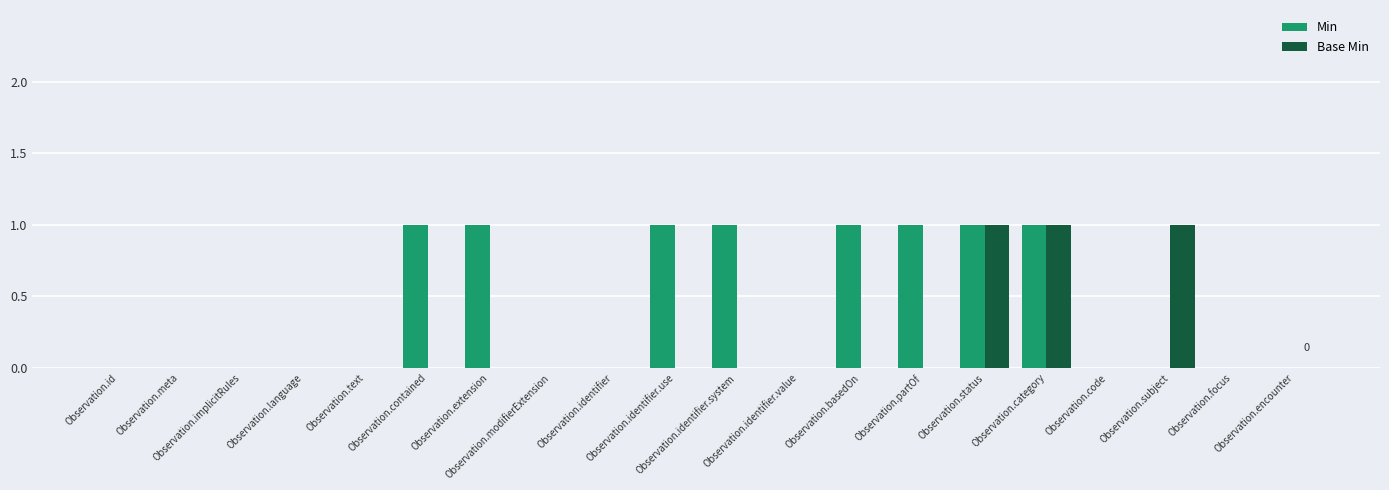

How many Base Min values are between 0 and 1?

20